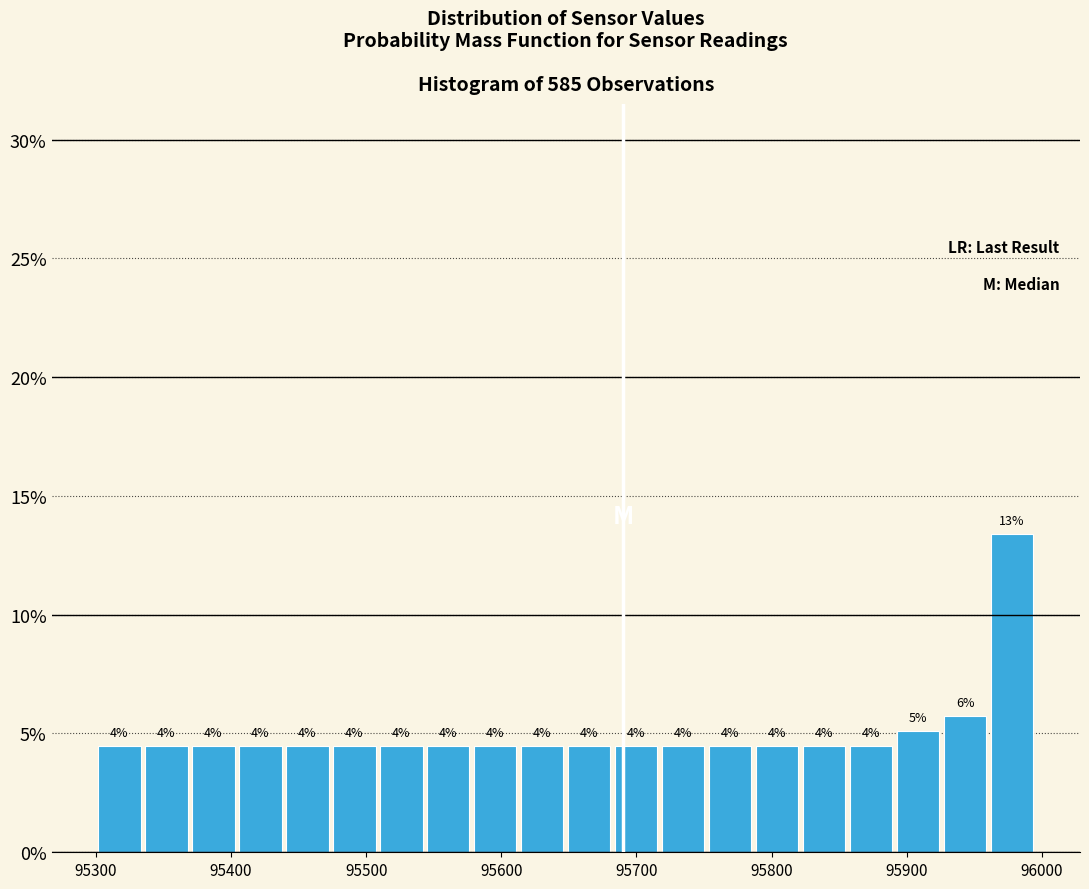

Around what value on the x-axis is the tallest bar? Give the approximate position of its centre, as read against the axis.

95980